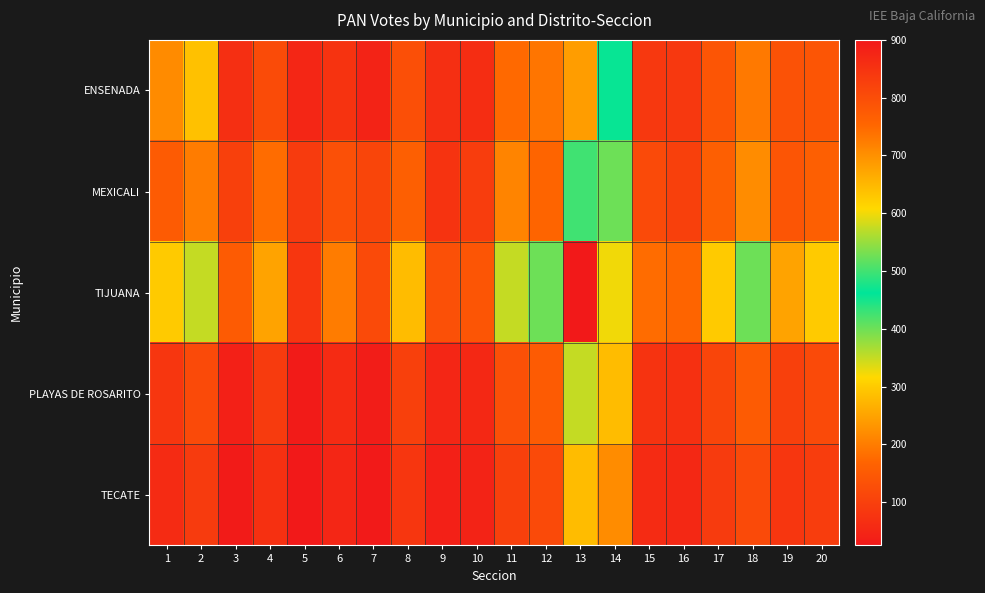

Which series changed the most between 6 and 7?

TIJUANA